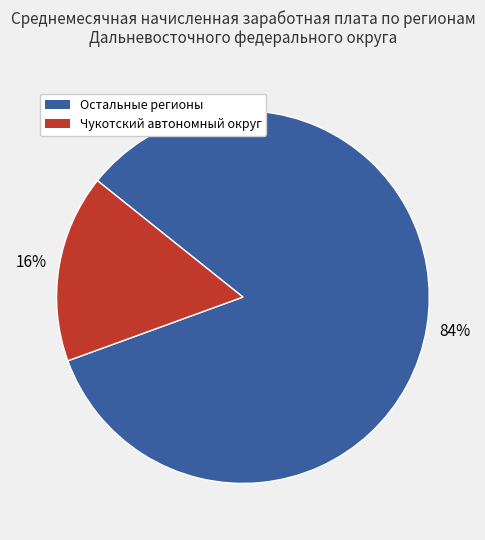

To the nearest percent, what is the average slice percentage?

50%